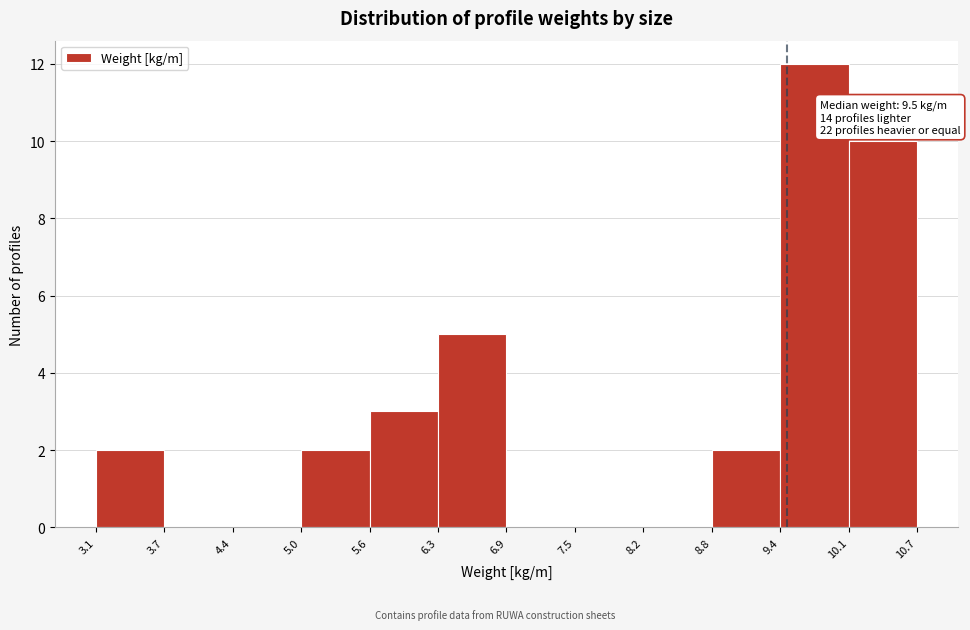

Over which range of the x-axis is the bar tallest?

9.4 to 10.1